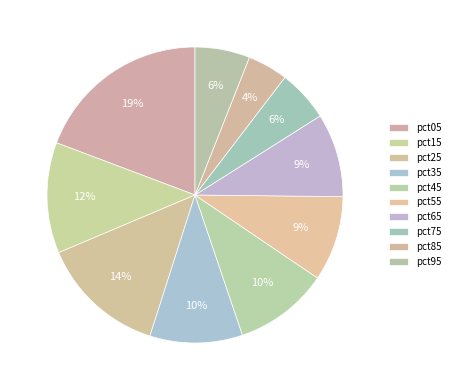

Do pct05 and pct55 together represent more than half of the pie?

No